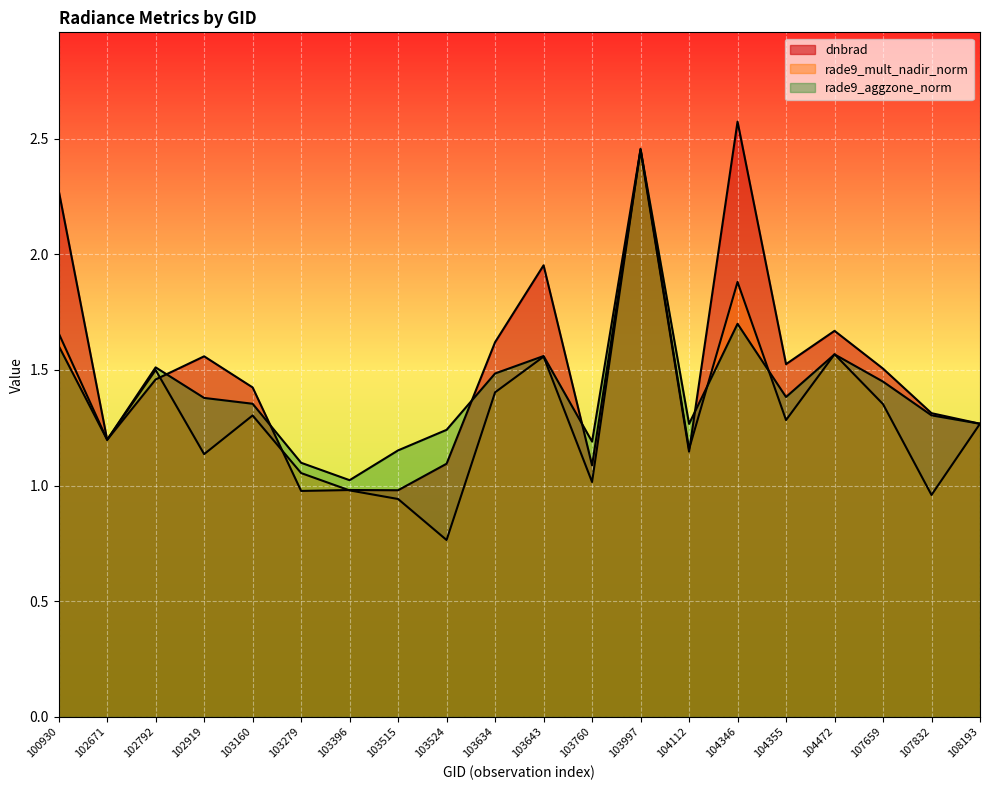

List the series in order of their overall mean, highest first.

dnbrad, rade9_aggzone_norm, rade9_mult_nadir_norm